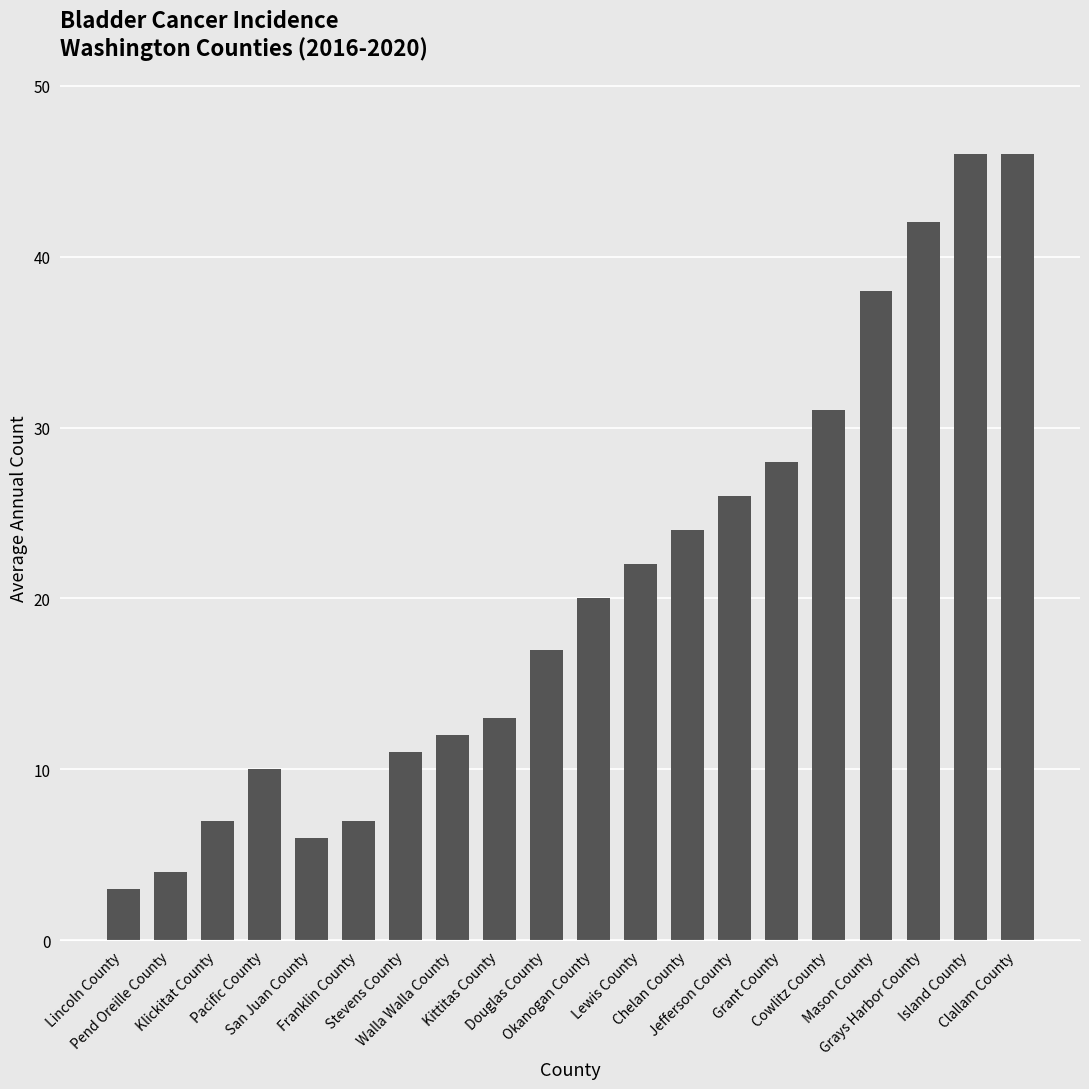

Reading right to left, what are all the values shown in this chart?

46	46	42	38	31	28	26	24	22	20	17	13	12	11	7	6	10	7	4	3